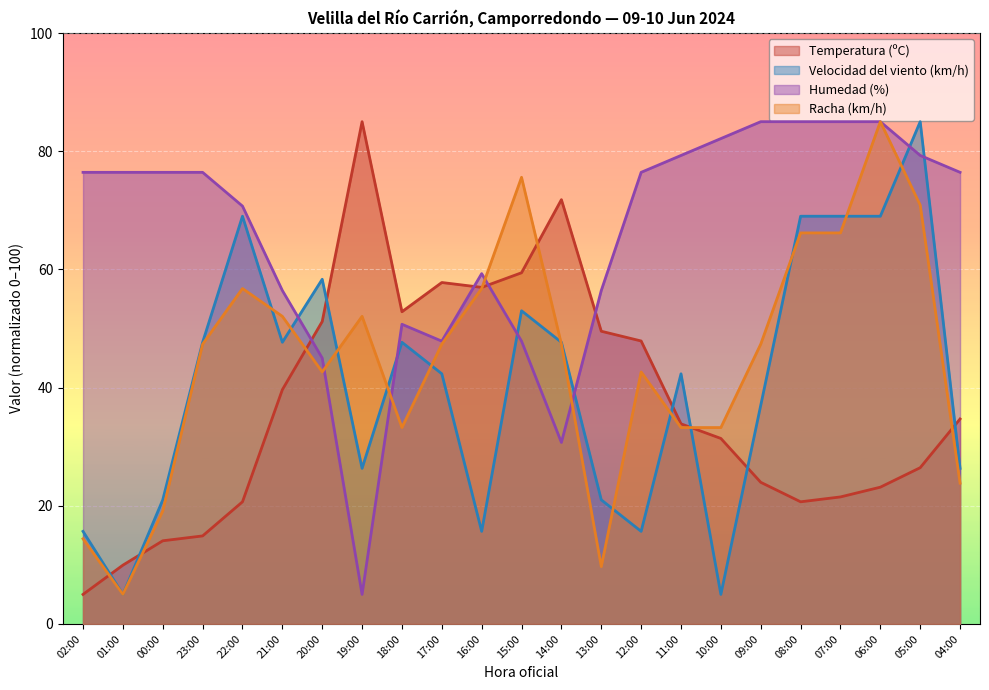

Does the chart display data point markers on the line(s)?

No